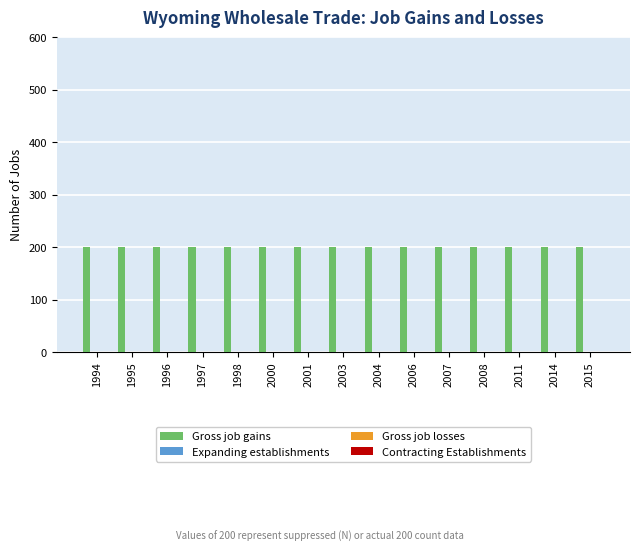

The value of Gross job gains at 1998 is 130. True or false?

False